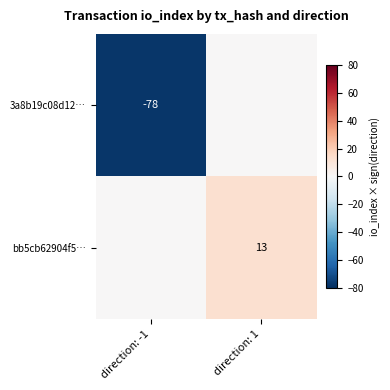

The value of 3a8b19c08d12… at direction: -1 is -78. True or false?

True